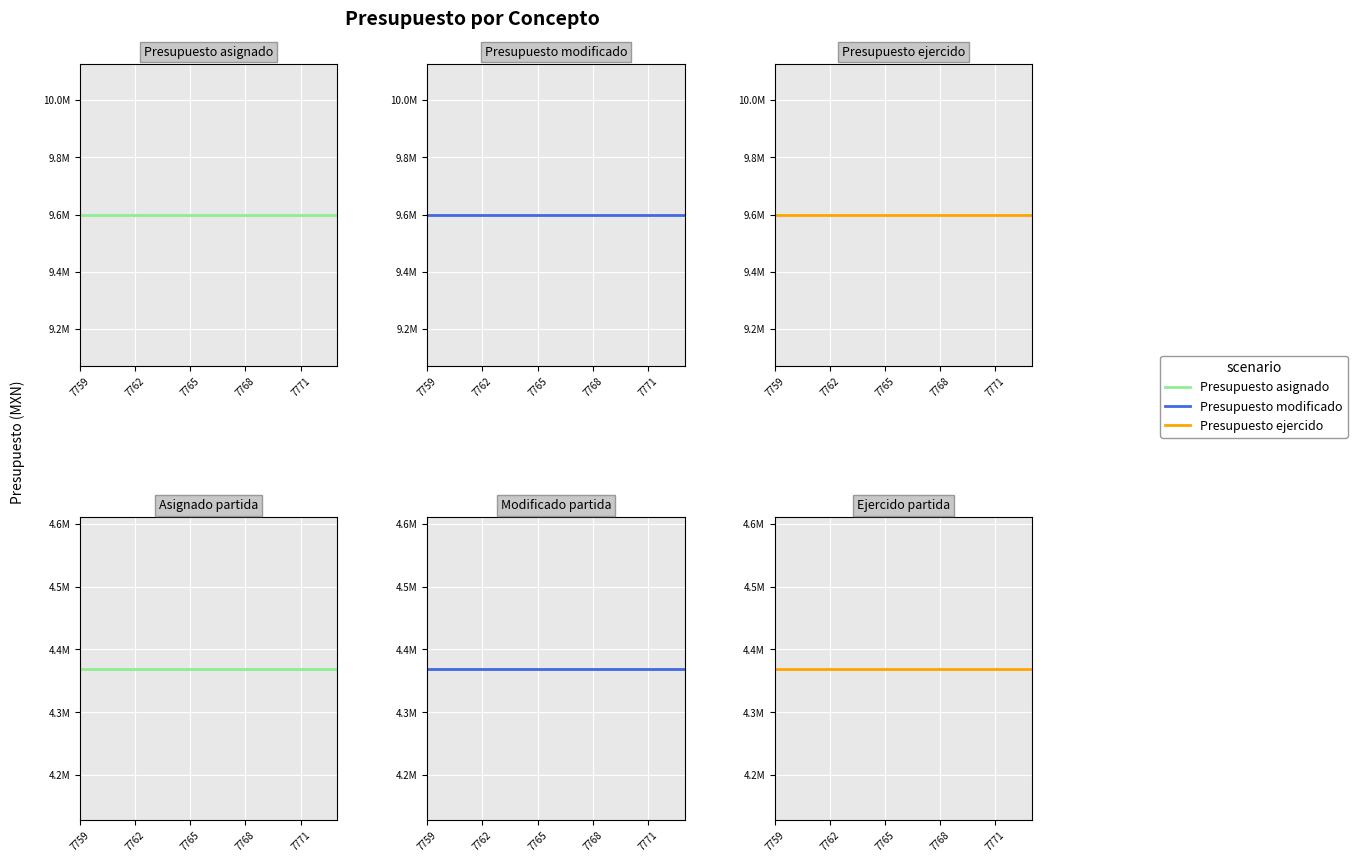

Is it true that Presupuesto ejercido equals 9598706.9 at 7?

True